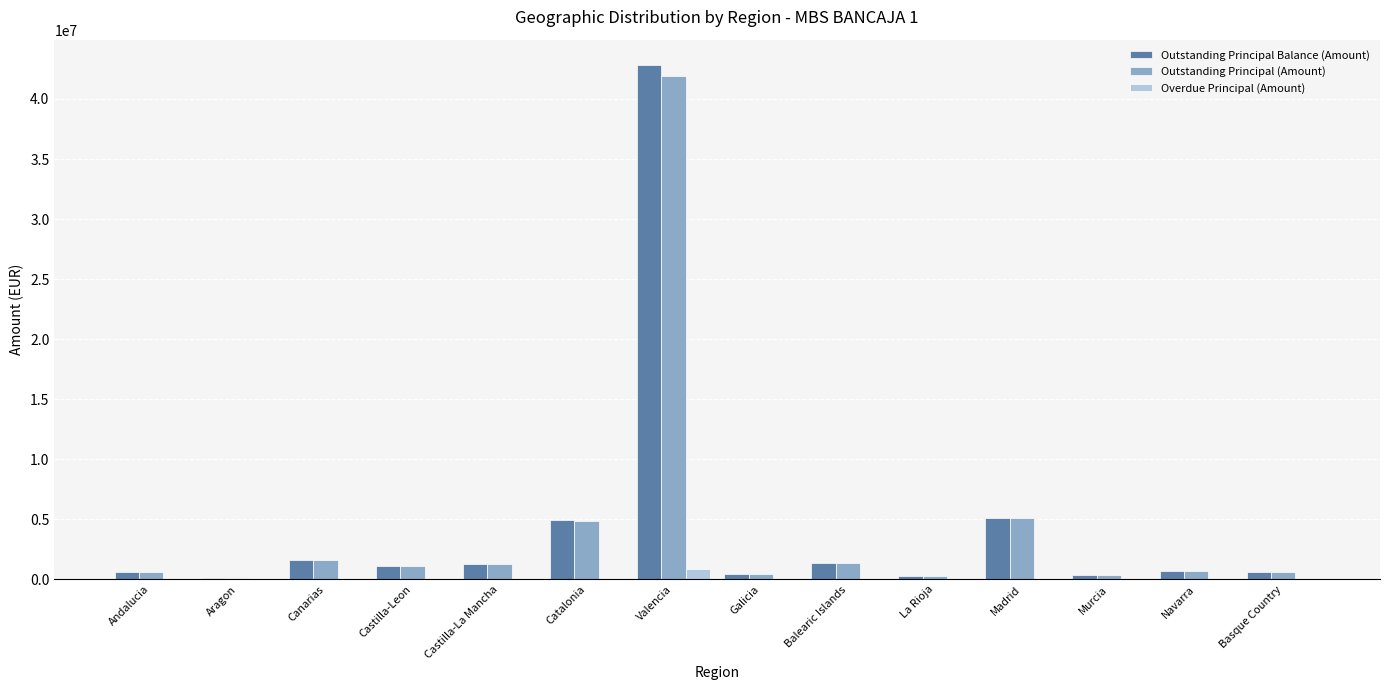

How many series are shown in this chart?

3